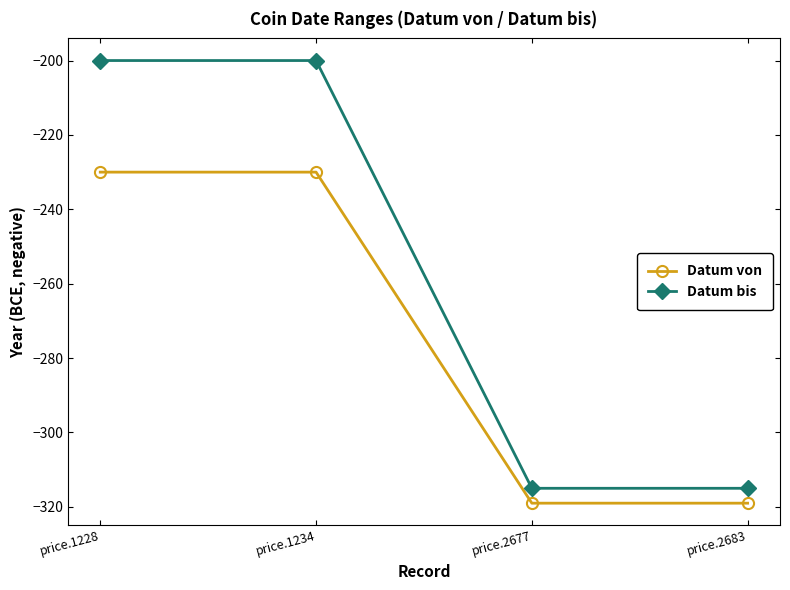

What is the minimum value shown in the chart?

-319